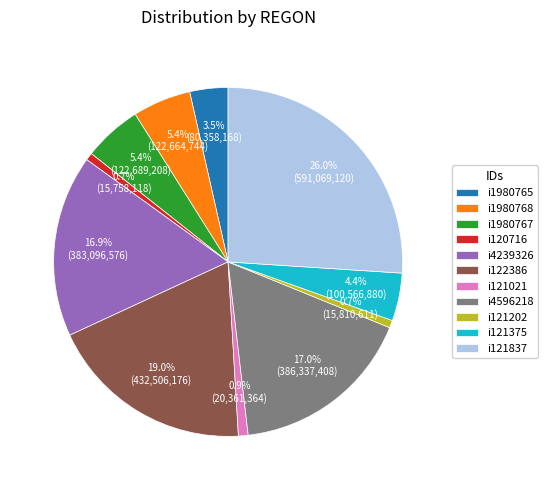

Which slice is the largest?

i121837